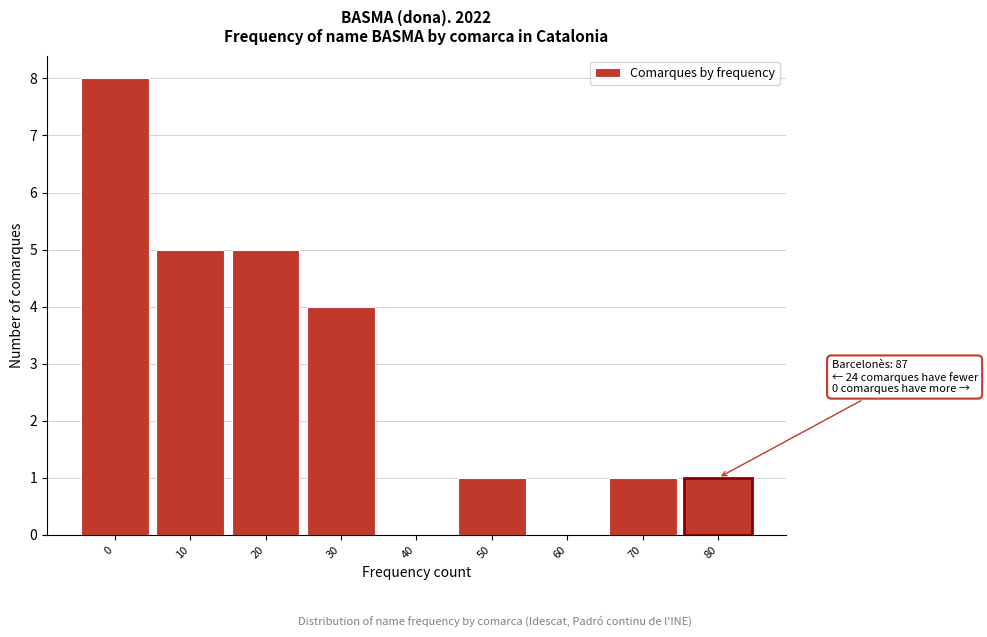

Reading left to right, extract all data points from this chart.

0=8	10=5	20=5	30=4	40=0	50=1	60=0	70=1	80=1